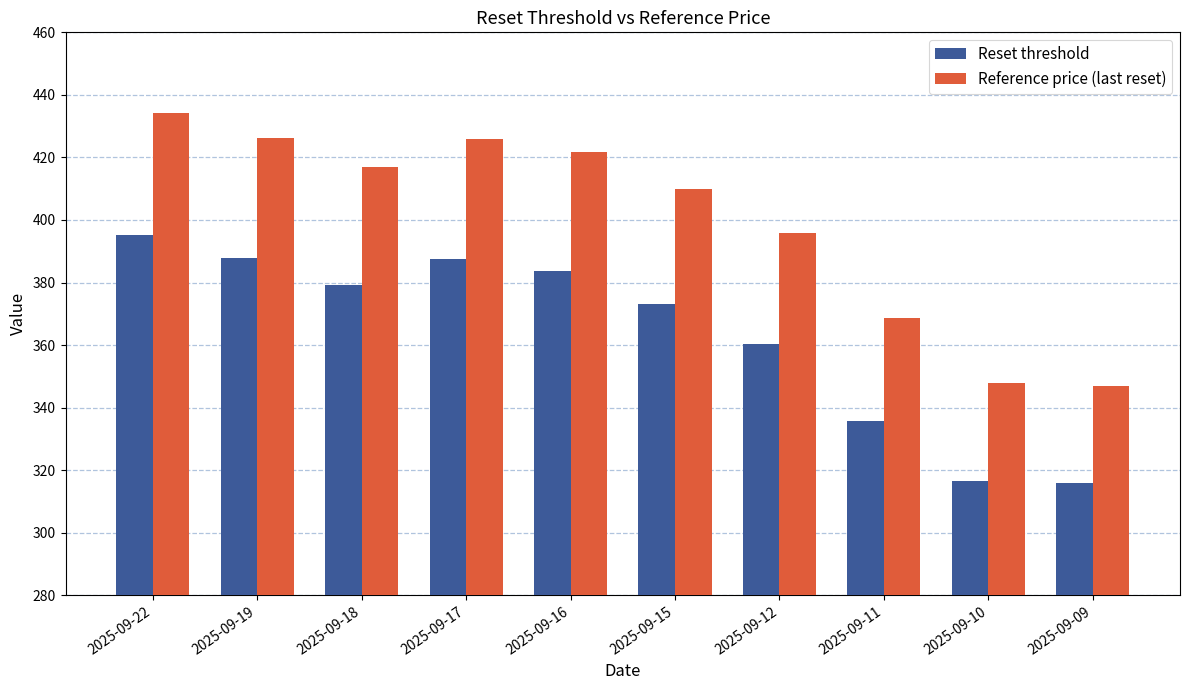

What is the value of the Reset threshold bar at the 3rd from the left?

379.3